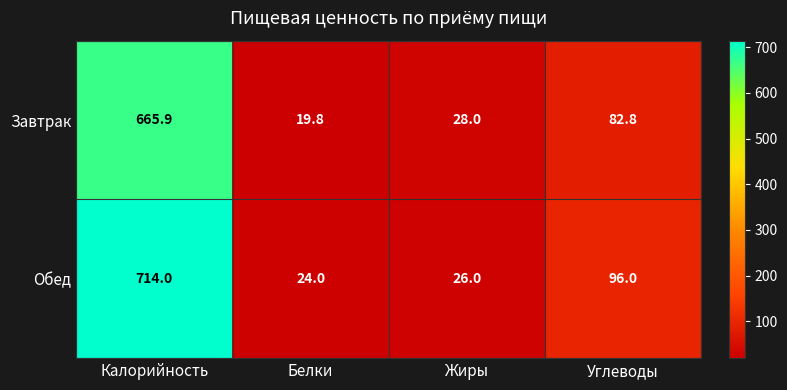

Between Калорийность and Жиры, which series saw the biggest shift?

Обед